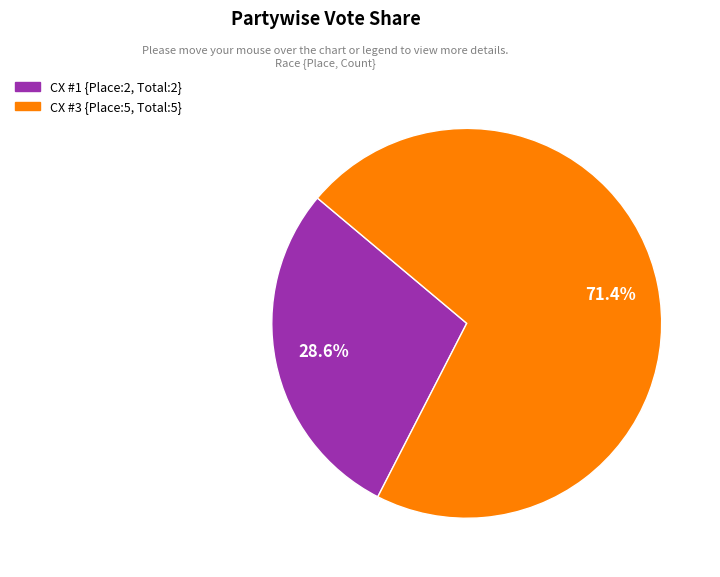

To the nearest percent, what is the difference between the largest and smallest slice percentages?

43%